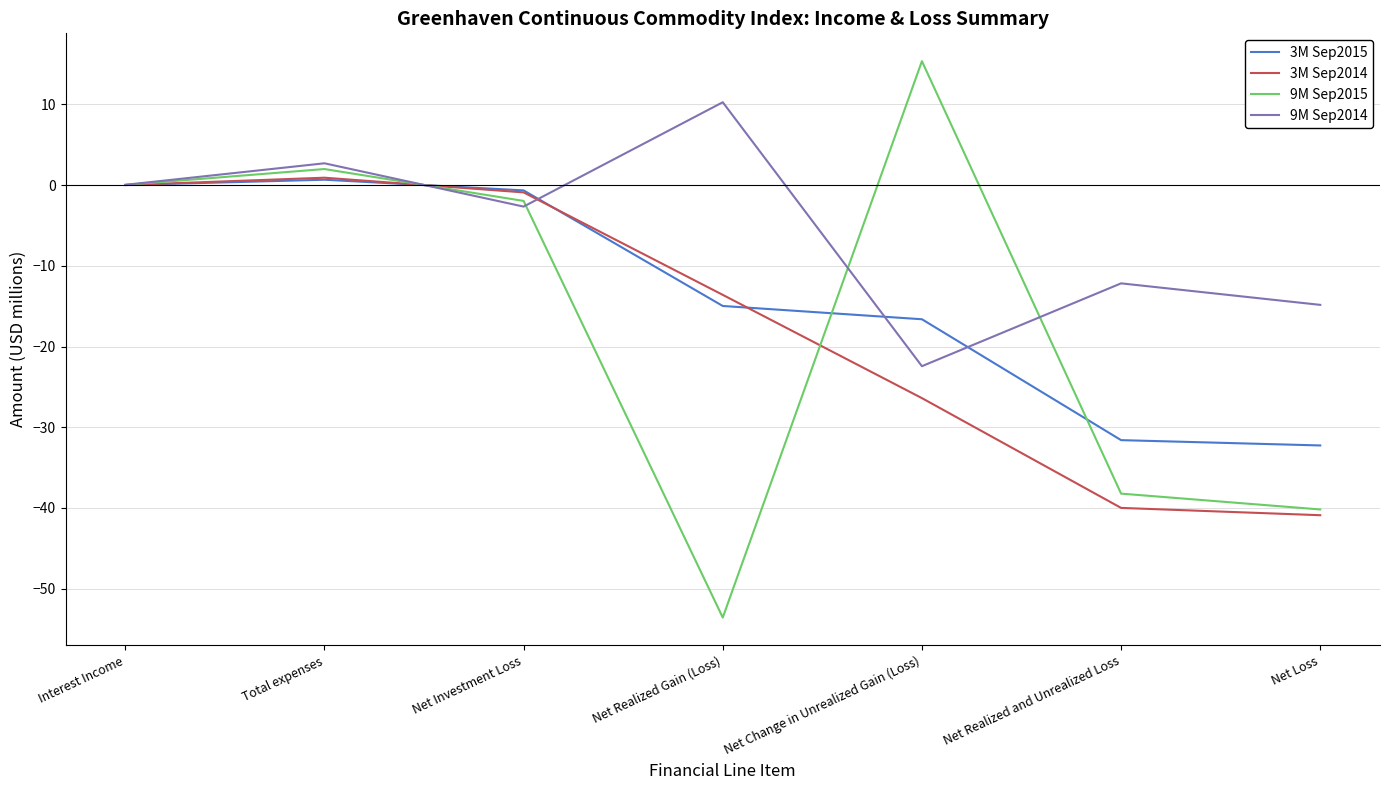

What is the smallest value displayed?

-53.6